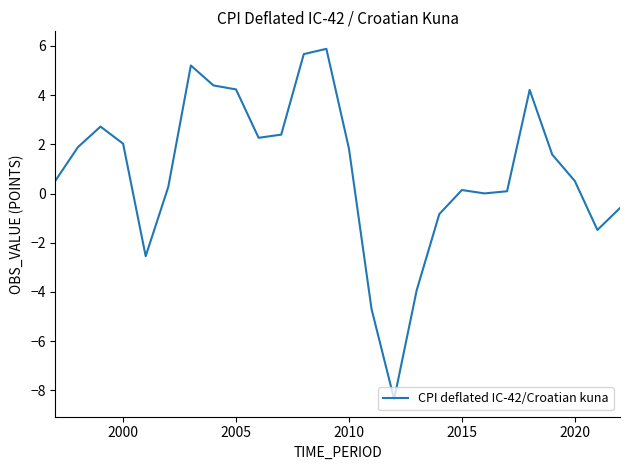

What is the difference between the maximum and minimum values?

14.2